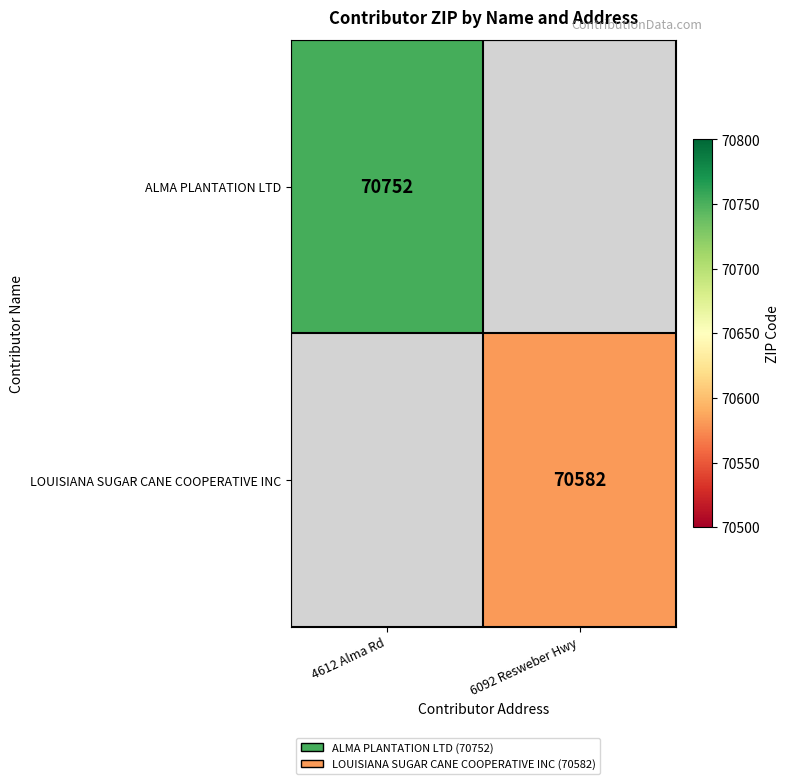

True or false: ALMA PLANTATION LTD has a value of 70752 at 4612 Alma Rd.

True